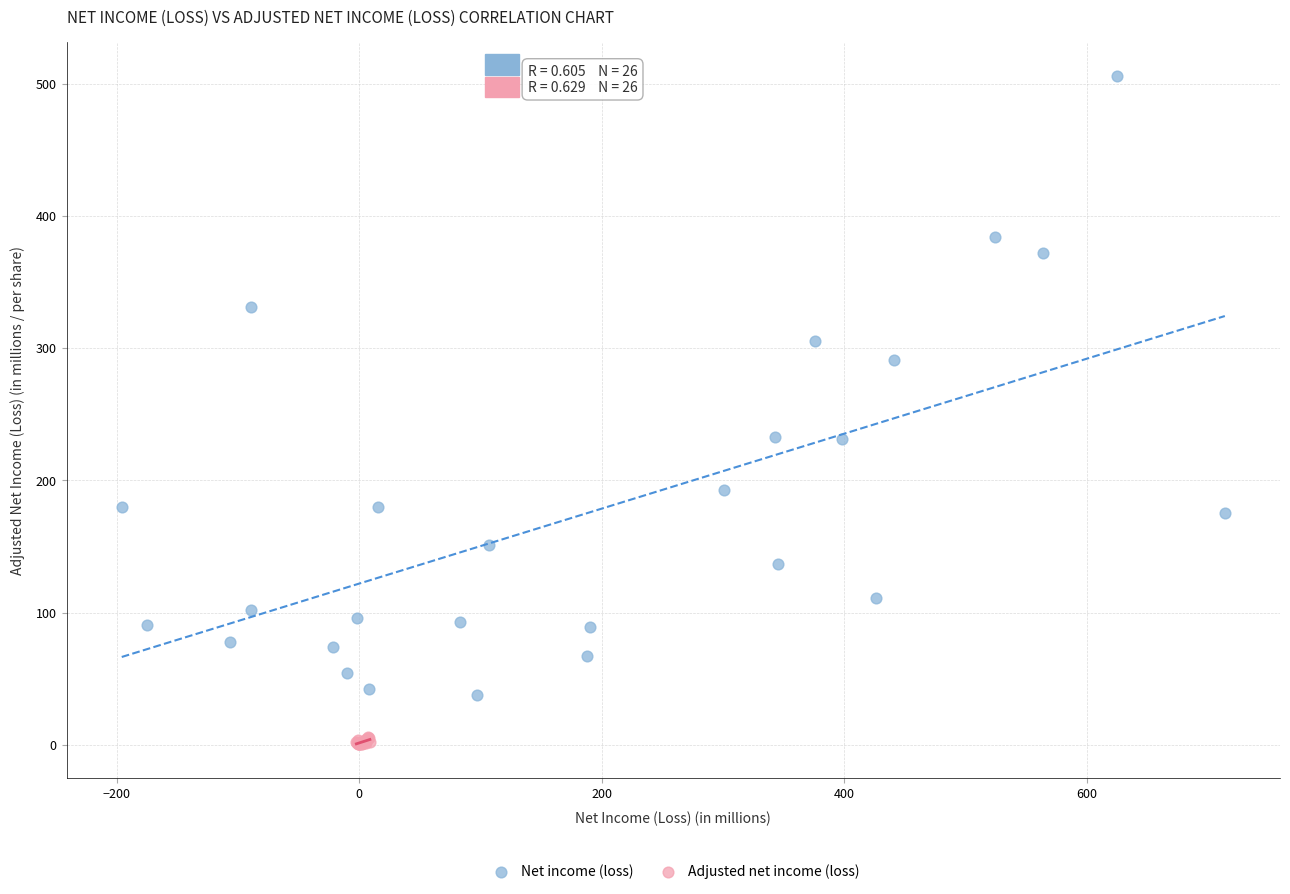

Which series has the widest spread of Y values?

Net income (loss)